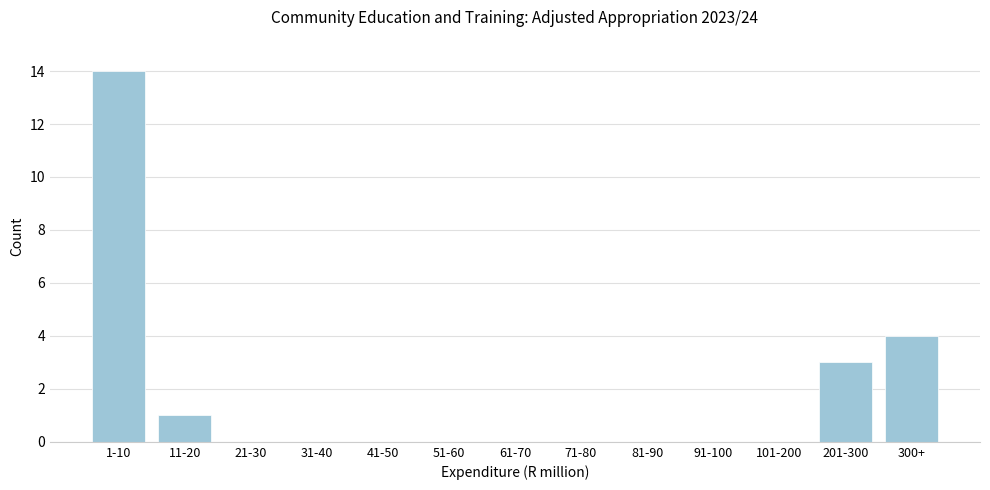

Reading left to right, what are all the values shown in this chart?

1-10=14	11-20=1	21-30=0	31-40=0	41-50=0	51-60=0	61-70=0	71-80=0	81-90=0	91-100=0	101-200=0	201-300=3	300+=4